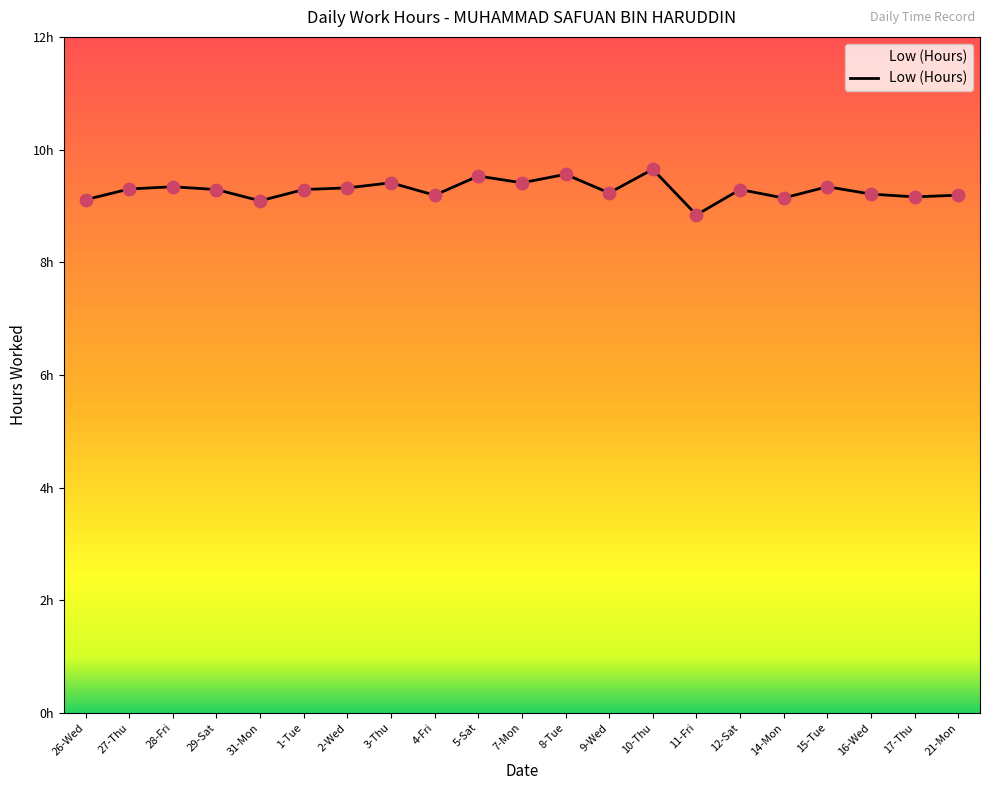

What is the change in value from 5-Sat to 7-Mon?

-0.1